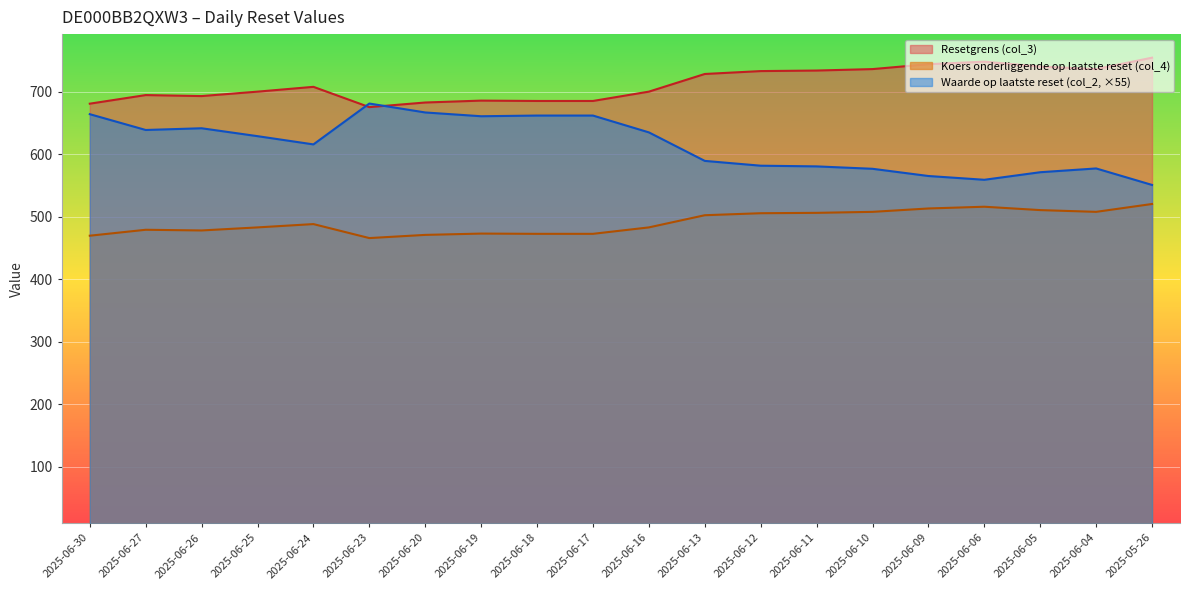

Reading left to right, what are all the values shown in this chart?

Koers onderliggende op laatste reset (col_4): 2025-06-30=681.2	2025-06-27=695.0	2025-06-26=693.4	2025-06-25=700.5	2025-06-24=708.2	2025-06-23=675.7	2025-06-20=683.1	2025-06-19=686.1	2025-06-18=685.6	2025-06-17=685.6	2025-06-16=700.5	2025-06-13=728.8	2025-06-12=733.4	2025-06-11=734.3	2025-06-10=736.6	2025-06-09=744.4	2025-06-06=748.5	2025-06-05=740.7	2025-06-04=736.6	2025-05-26=754.9
Resetgrens (col_3): 2025-06-30=469.8	2025-06-27=479.3	2025-06-26=478.2	2025-06-25=483.1	2025-06-24=488.4	2025-06-23=466.0	2025-06-20=471.1	2025-06-19=473.2	2025-06-18=472.8	2025-06-17=472.8	2025-06-16=483.1	2025-06-13=502.6	2025-06-12=505.8	2025-06-11=506.4	2025-06-10=508.0	2025-06-09=513.4	2025-06-06=516.2	2025-06-05=510.8	2025-06-04=508.0	2025-05-26=520.6
Waarde op laatste reset (col_2): 2025-06-30=664.4	2025-06-27=639.1	2025-06-26=641.9	2025-06-25=629.2	2025-06-24=616.0	2025-06-23=681.5	2025-06-20=667.2	2025-06-19=661.1	2025-06-18=662.2	2025-06-17=662.2	2025-06-16=635.2	2025-06-13=589.6	2025-06-12=581.9	2025-06-11=580.8	2025-06-10=577.0	2025-06-09=565.4	2025-06-06=559.4	2025-06-05=571.5	2025-06-04=577.5	2025-05-26=551.1